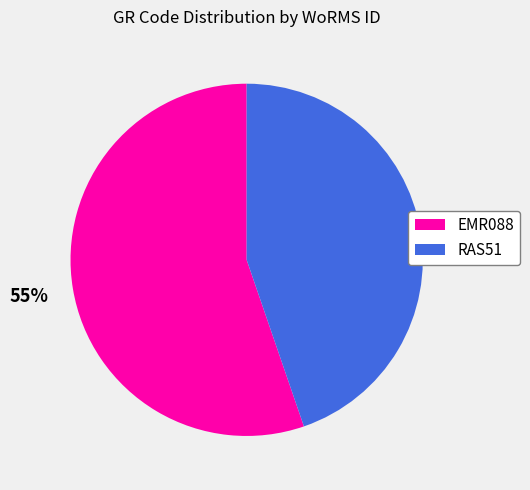

How many segments does this pie chart have?

2